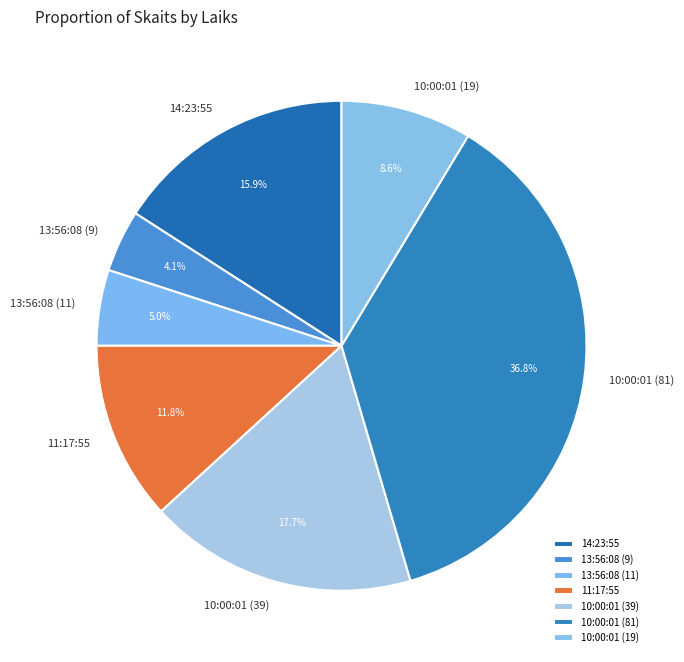

Does any single category account for the majority?

No